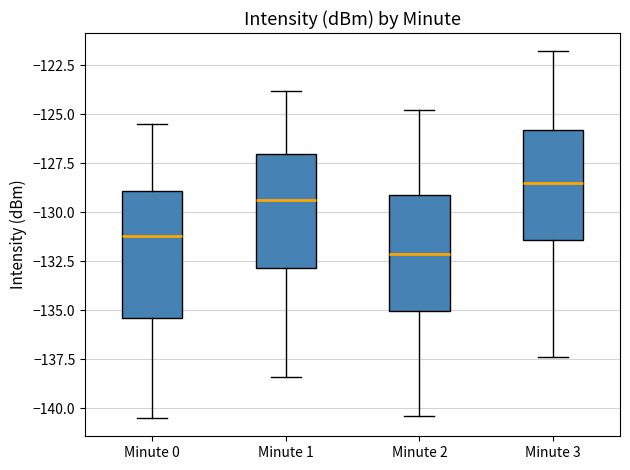

Which box is the tallest, from its lower edge to its upper edge?

Minute 0